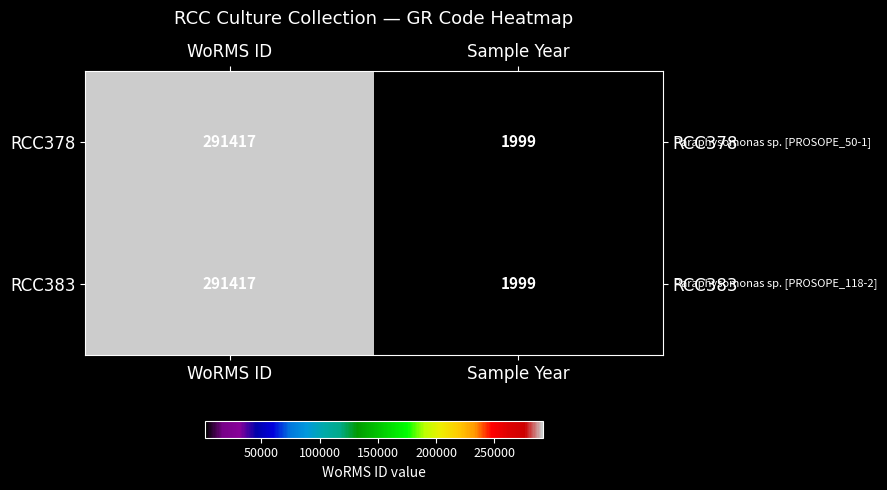

Which category has the highest value in the RCC383 series?

WoRMS ID